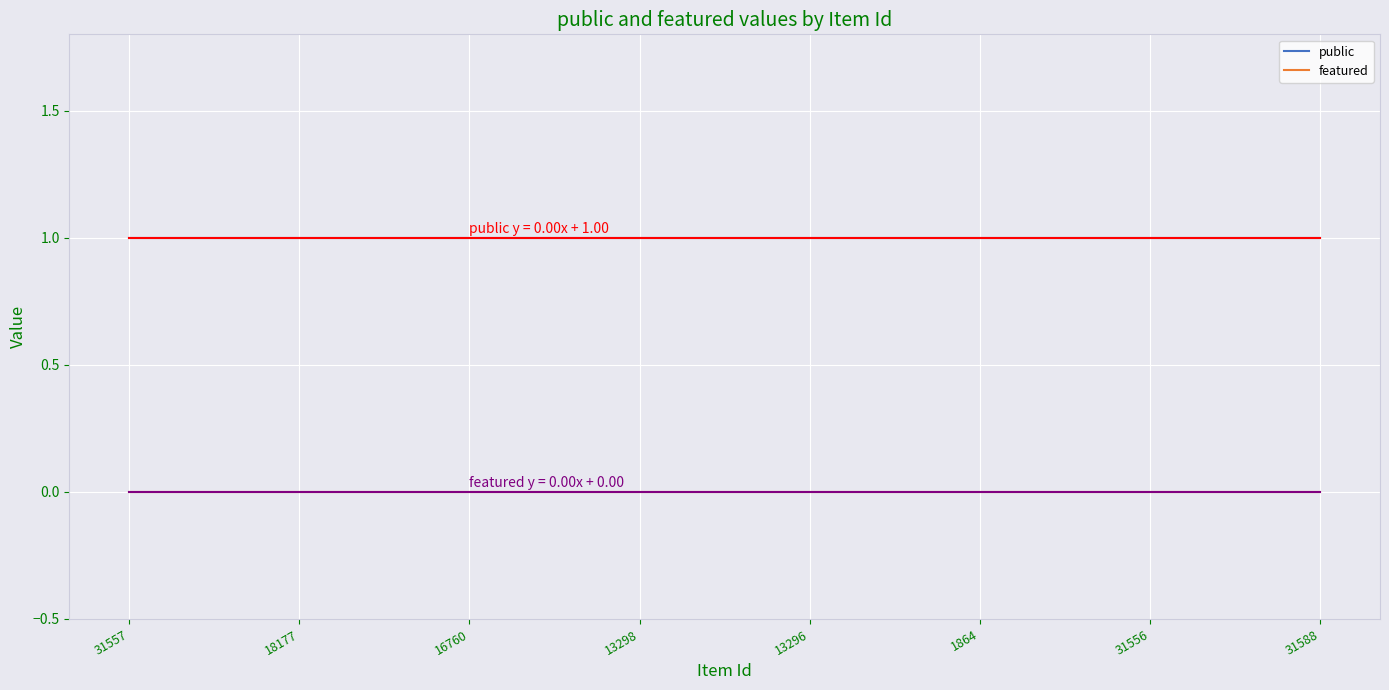

What are all the series names shown in the legend?

public, featured